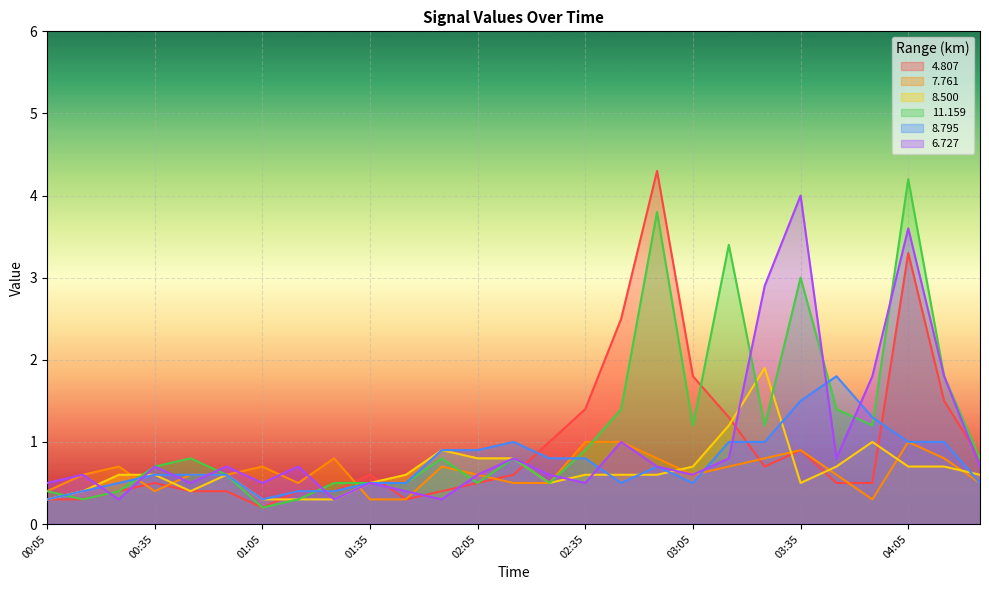

Reading left to right, transcribe all the data shown in this chart.

4.807: 00:05=0.3	00:15=0.3	00:25=0.4	00:35=0.5	00:45=0.4	00:55=0.4	01:05=0.2	01:15=0.4	01:25=0.4	01:35=0.6	01:45=0.3	01:55=0.4	02:05=0.5	02:15=0.6	02:25=1.0	02:35=1.4	02:45=2.5	02:55=4.3	03:05=1.8	03:15=1.3	03:25=0.7	03:35=0.9	03:45=0.5	03:55=0.5	04:05=3.3	04:15=1.5	04:25=0.8
7.761: 00:05=0.4	00:15=0.6	00:25=0.7	00:35=0.4	00:45=0.6	00:55=0.6	01:05=0.7	01:15=0.5	01:25=0.8	01:35=0.3	01:45=0.3	01:55=0.7	02:05=0.6	02:15=0.5	02:25=0.5	02:35=1.0	02:45=1.0	02:55=0.8	03:05=0.6	03:15=0.7	03:25=0.8	03:35=0.9	03:45=0.6	03:55=0.3	04:05=1.0	04:15=0.8	04:25=0.5
8.500: 00:05=0.3	00:15=0.4	00:25=0.6	00:35=0.6	00:45=0.4	00:55=0.6	01:05=0.3	01:15=0.3	01:25=0.3	01:35=0.5	01:45=0.6	01:55=0.9	02:05=0.8	02:15=0.8	02:25=0.5	02:35=0.6	02:45=0.6	02:55=0.6	03:05=0.7	03:15=1.2	03:25=1.9	03:35=0.5	03:45=0.7	03:55=1.0	04:05=0.7	04:15=0.7	04:25=0.6
11.159: 00:05=0.4	00:15=0.3	00:25=0.4	00:35=0.7	00:45=0.8	00:55=0.6	01:05=0.2	01:15=0.3	01:25=0.5	01:35=0.5	01:45=0.5	01:55=0.8	02:05=0.5	02:15=0.8	02:25=0.5	02:35=0.9	02:45=1.4	02:55=3.8	03:05=1.2	03:15=3.4	03:25=1.2	03:35=3.0	03:45=1.4	03:55=1.2	04:05=4.2	04:15=1.8	04:25=0.8
8.795: 00:05=0.3	00:15=0.4	00:25=0.5	00:35=0.6	00:45=0.6	00:55=0.6	01:05=0.3	01:15=0.4	01:25=0.4	01:35=0.5	01:45=0.5	01:55=0.9	02:05=0.9	02:15=1.0	02:25=0.8	02:35=0.8	02:45=0.5	02:55=0.7	03:05=0.5	03:15=1.0	03:25=1.0	03:35=1.5	03:45=1.8	03:55=1.3	04:05=1.0	04:15=1.0	04:25=0.5
6.727: 00:05=0.5	00:15=0.6	00:25=0.3	00:35=0.7	00:45=0.5	00:55=0.7	01:05=0.5	01:15=0.7	01:25=0.3	01:35=0.5	01:45=0.4	01:55=0.3	02:05=0.6	02:15=0.8	02:25=0.6	02:35=0.5	02:45=1.0	02:55=0.7	03:05=0.6	03:15=0.8	03:25=2.9	03:35=4.0	03:45=0.8	03:55=1.8	04:05=3.6	04:15=1.8	04:25=0.7